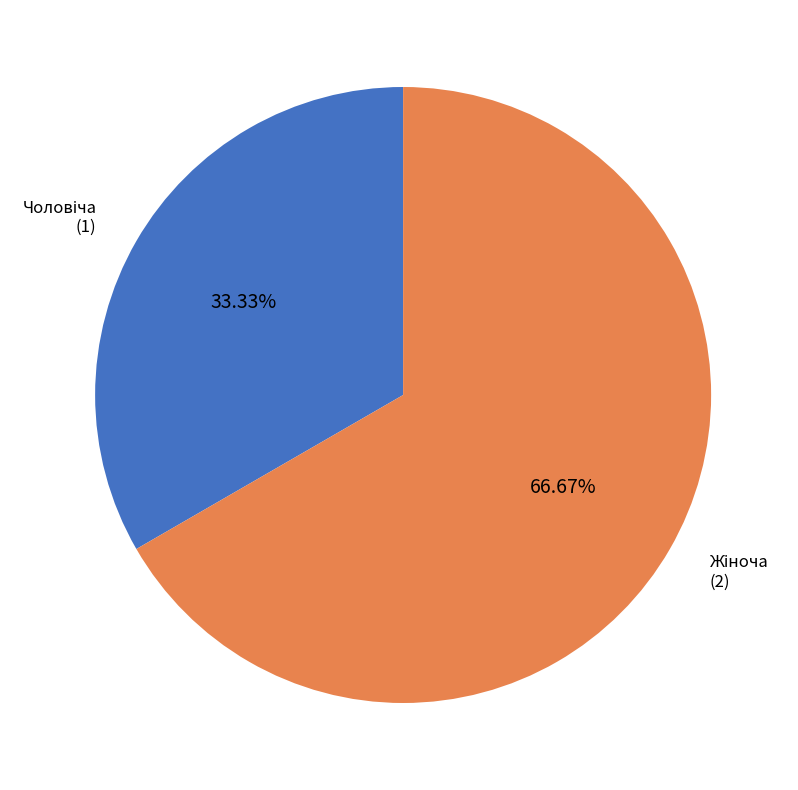

Does any single category account for the majority?

Yes